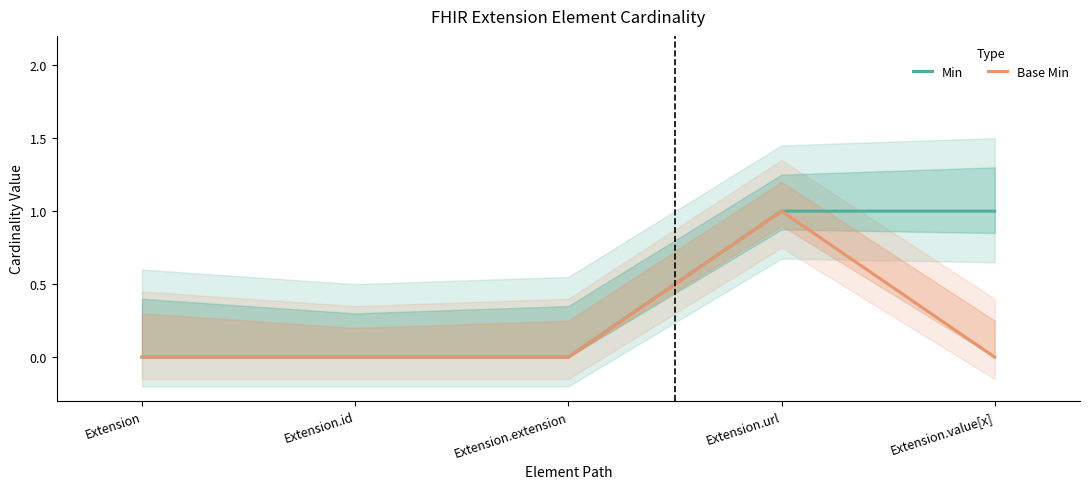

True or false: Min and Base Min intersect in this chart.

False